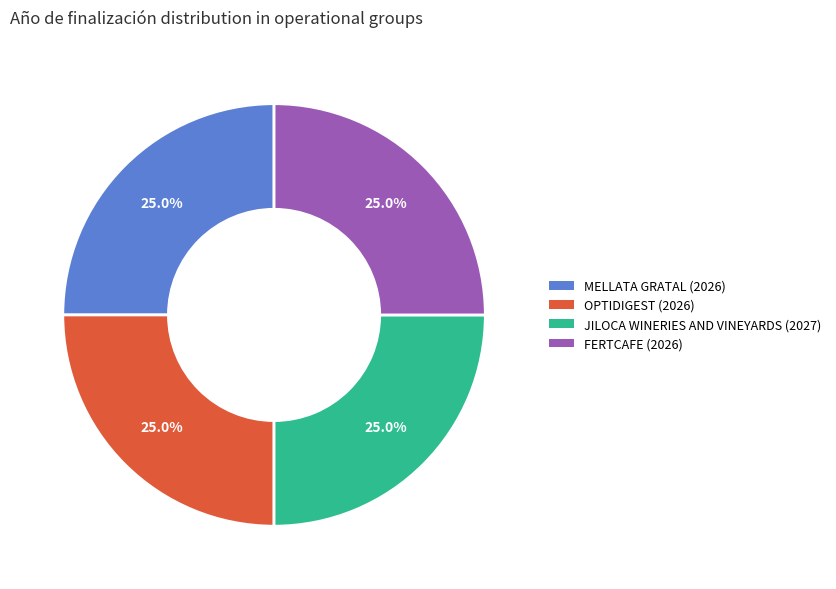

Does OPTIDIGEST account for over 50% of the chart?

No